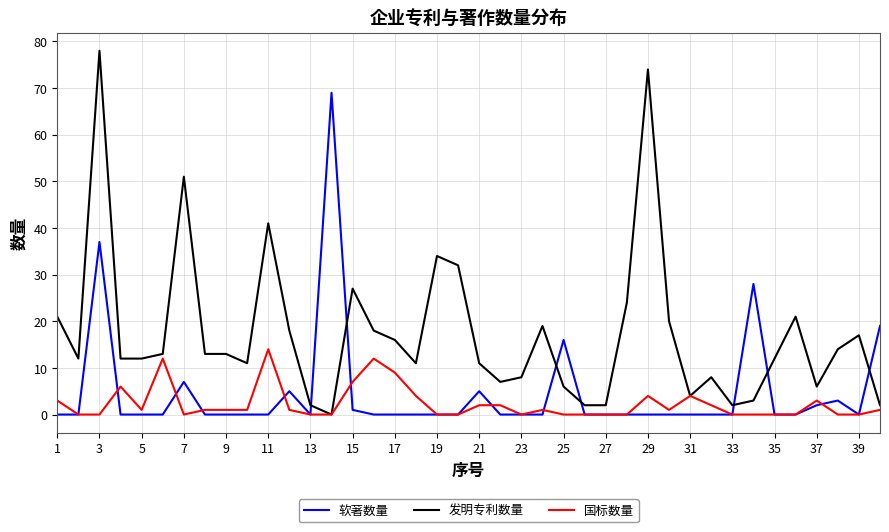

Which series has the widest spread of values?

发明专利数量